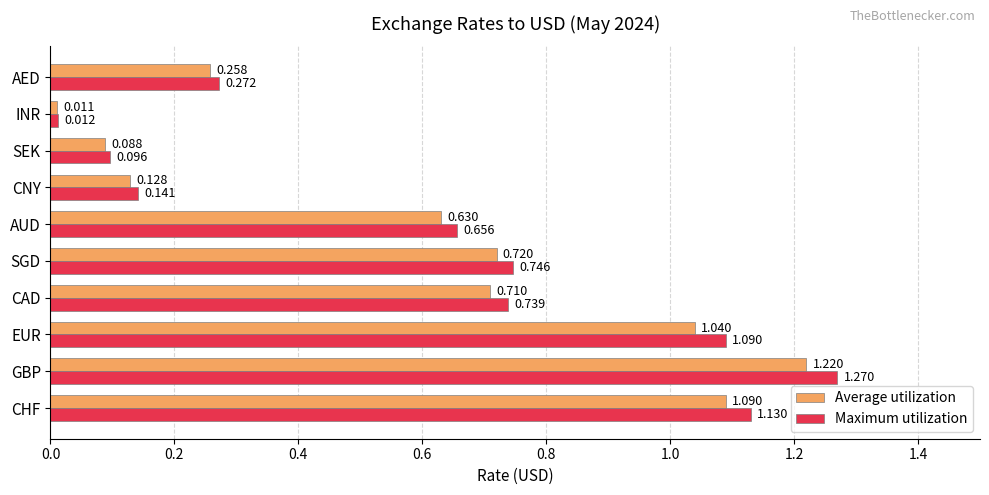

At which category is the sum across all series the highest?

GBP